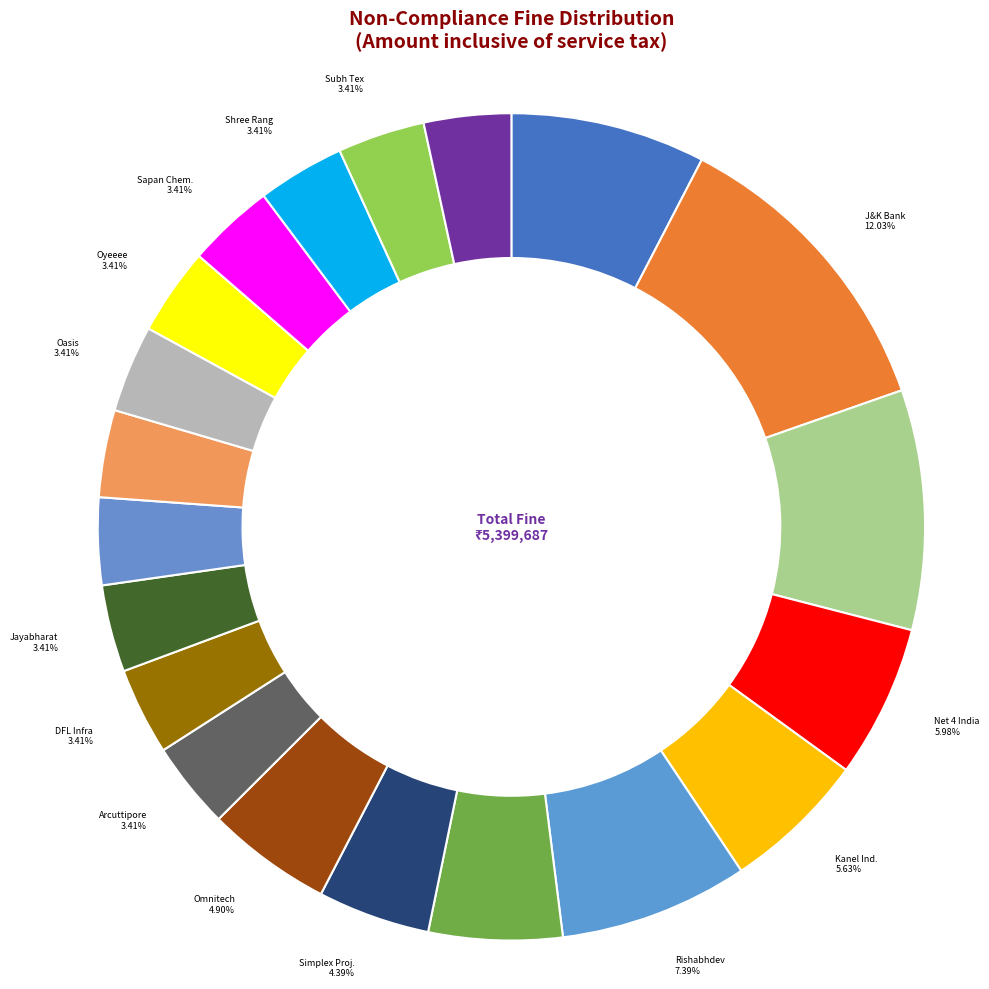

Rank the categories by value from highest to lowest.

Jammu & Kashmir Bank Ltd, MFL India Ltd, Anik Industries Ltd, Rishabhdev Technocable Ltd, Net 4 India Ltd, Kanel Industries Ltd, Spicy Entertainment and Media Ltd, Omnitech InfoSolutions Ltd, Simplex Projects Ltd, Arcuttipore Tea Company Ltd, DFL Infrastructure Finance Ltd, Jayabharat Credit Ltd, Mahabir Metallex Ltd, Max Alert Systems Ltd, Oasis Tradelink Ltd, Oyeeee Media Ltd, Sapan Chemicals Ltd, Shree Rang Mark Travels Ltd, Subh Tex (India) Ltd, Sunstar Realty Development Ltd